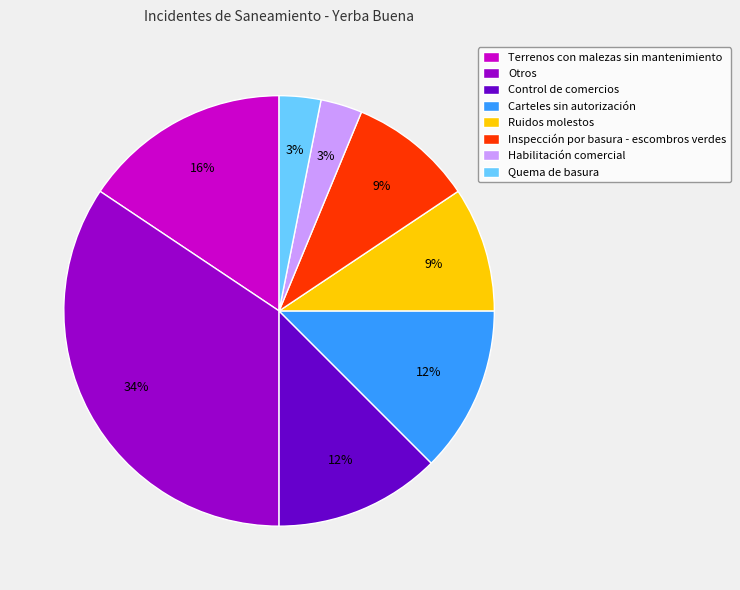

To the nearest percent, what is the combined percentage of Terrenos con malezas sin mantenimiento and Habilitación comercial?

19%